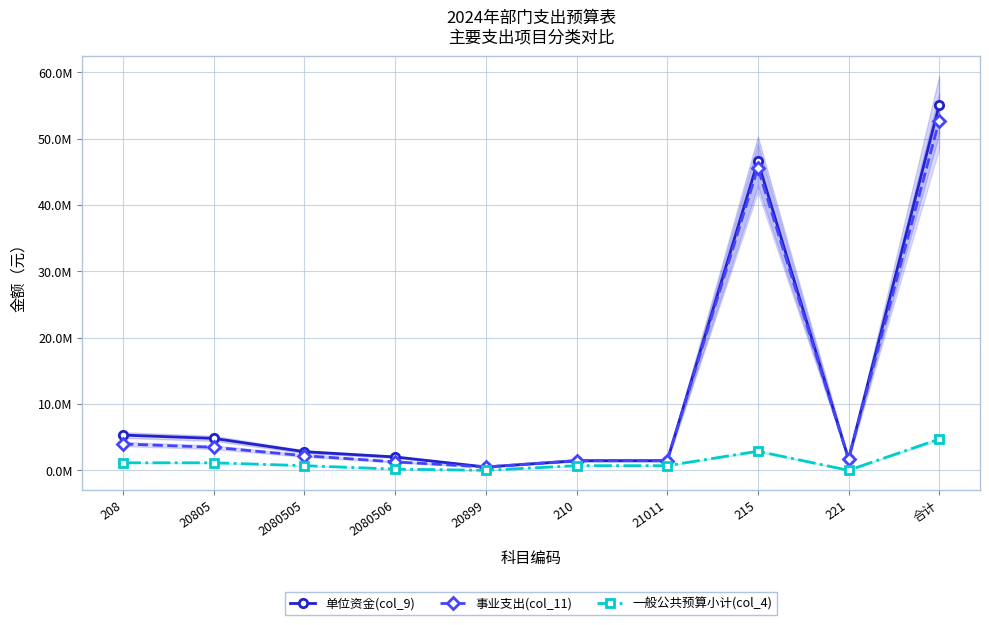

Is this an area chart (filled region under the line)?

No